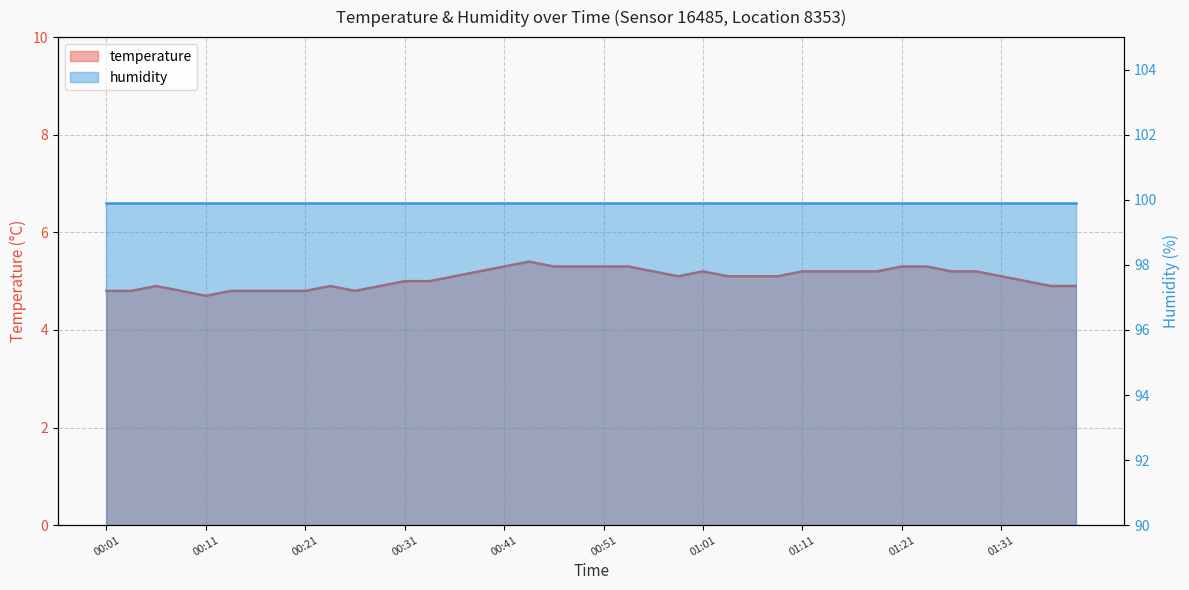

List the labels in order of value, largest first.

00:43, 00:41, 00:46, 00:48, 00:51, 00:53, 01:21, 01:24, 00:38, 00:56, 01:01, 01:11, 01:13, 01:16, 01:19, 01:26, 01:29, 00:36, 00:58, 01:03, 01:06, 01:08, 01:31, 00:31, 00:33, 01:34, 00:06, 00:23, 00:28, 01:36, 01:39, 00:01, 00:03, 00:08, 00:13, 00:16, 00:18, 00:21, 00:26, 00:11